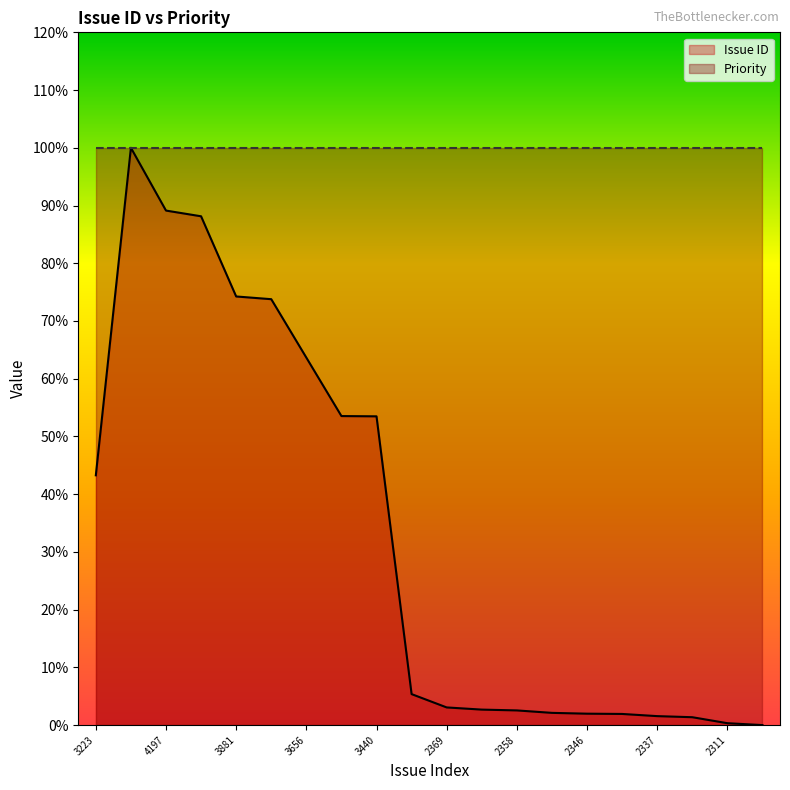

How many values exceed 5?

10